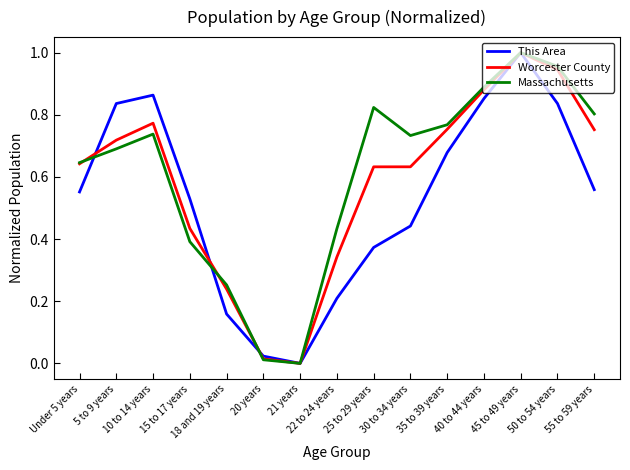

What is the sum of all Worcester County values?

8.8